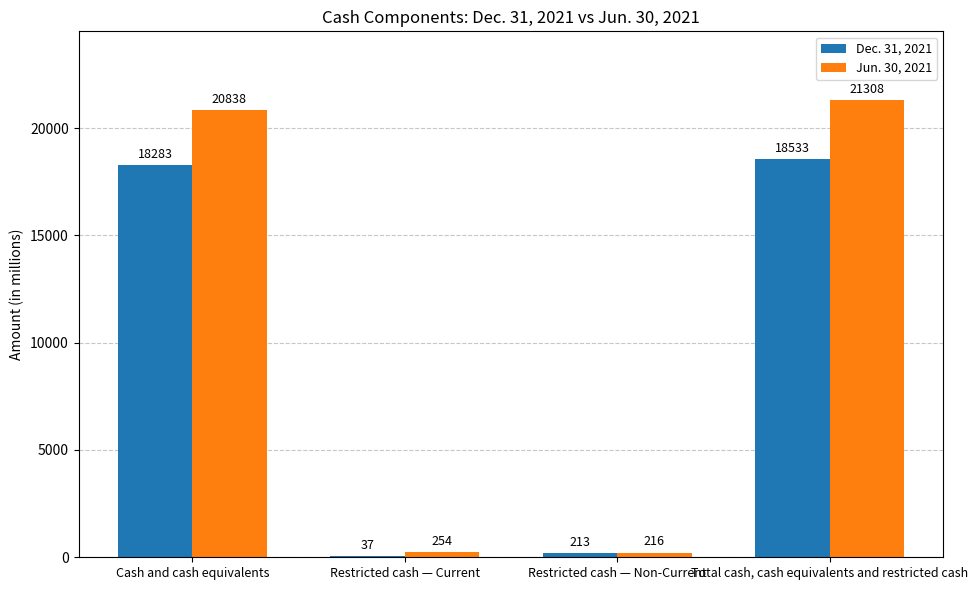

The Dec. 31, 2021 series shows 18283 at Cash and cash equivalents. True or false?

True